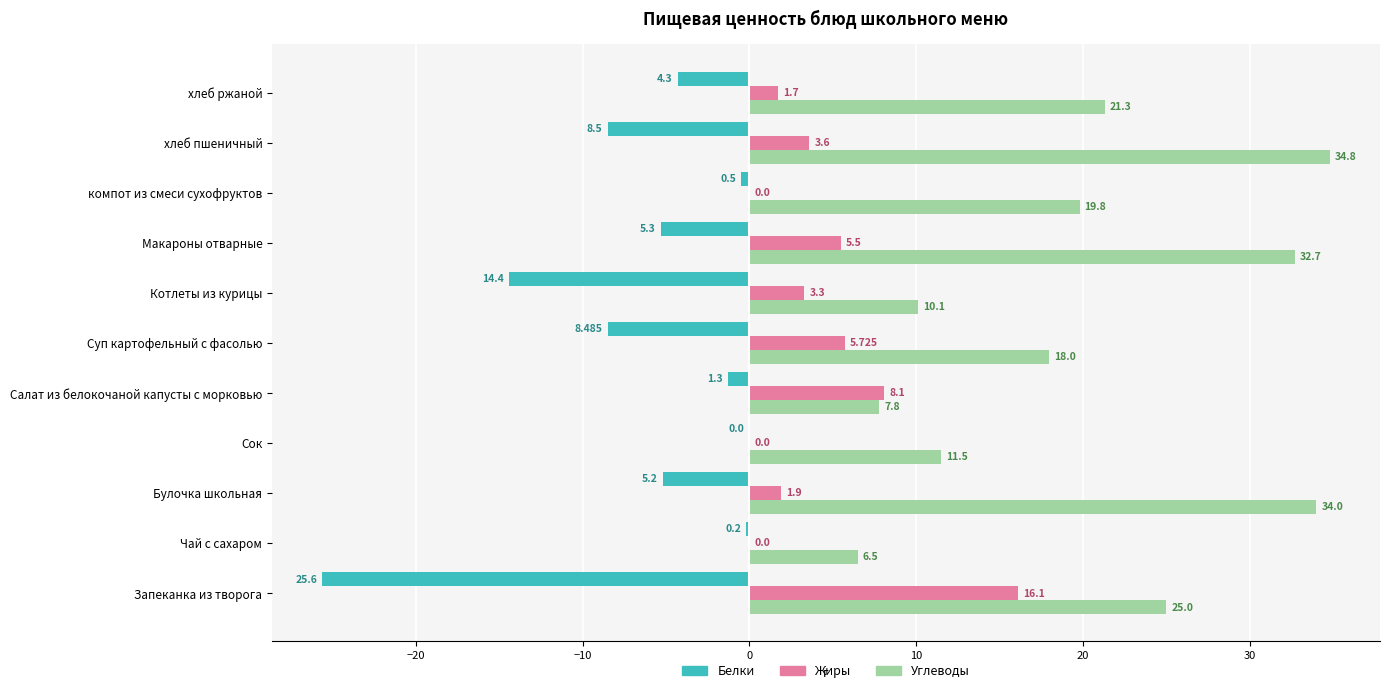

Which series changed the most between Сок and Котлеты из курицы?

Белки